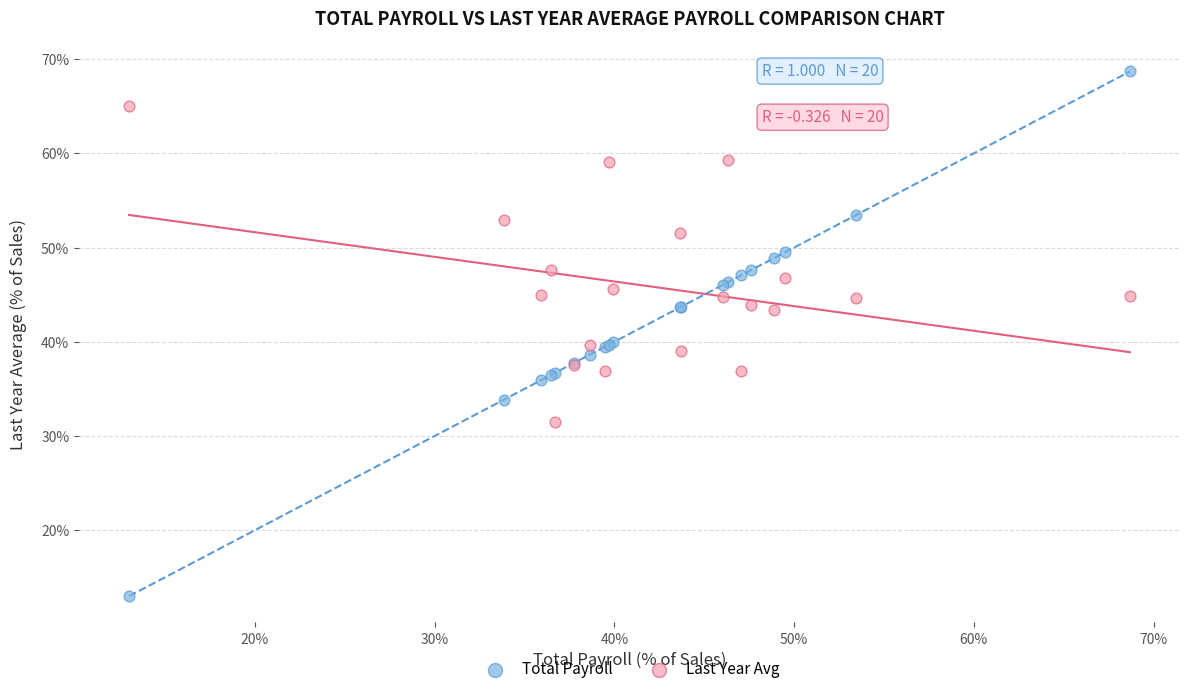

Which series has the widest spread of Y values?

Total Payroll